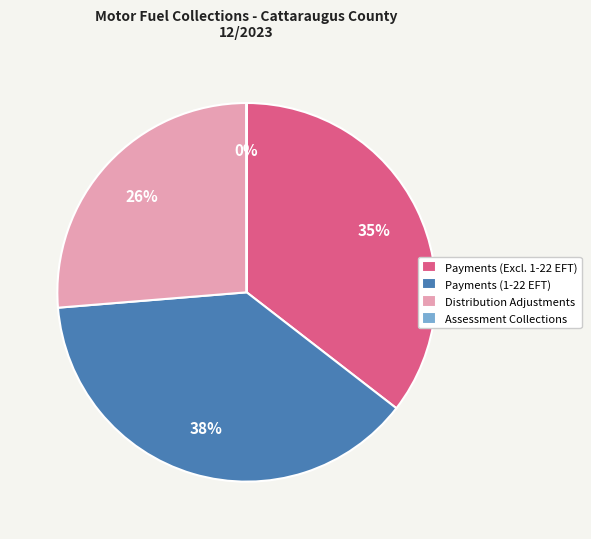

Do Payments (1-22 EFT) and Distribution Adjustments together represent more than half of the pie?

Yes